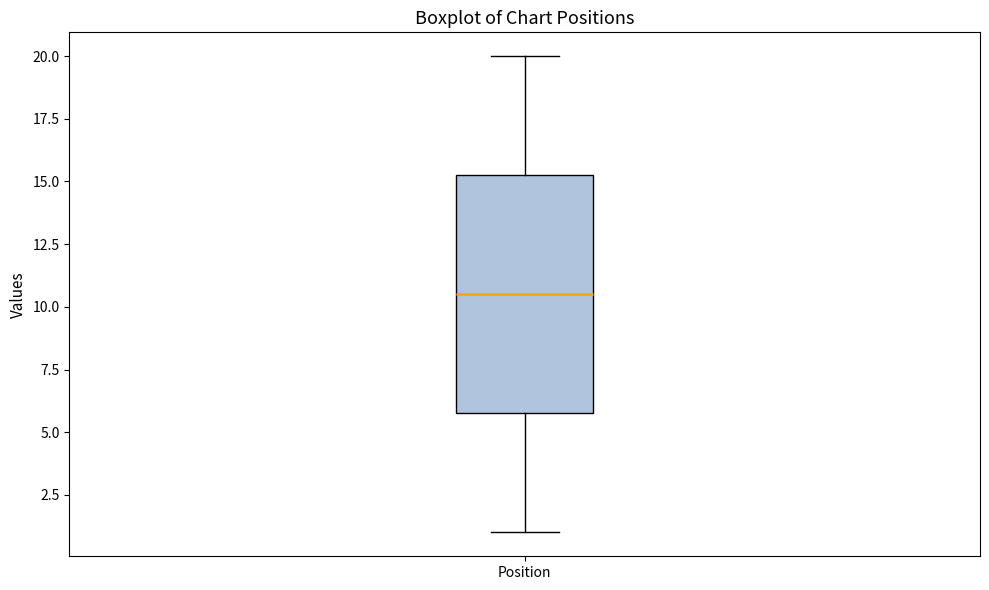

Where is the upper edge of the box for Position on the y-axis? The values are not printed on the chart, so give them approximately, as read against the axis.

15.5